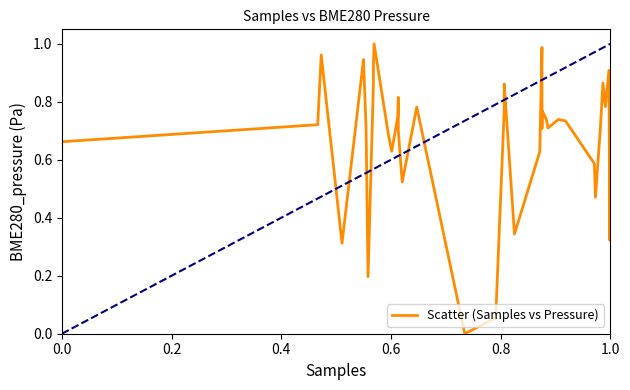

Does the chart display data point markers on the line(s)?

No